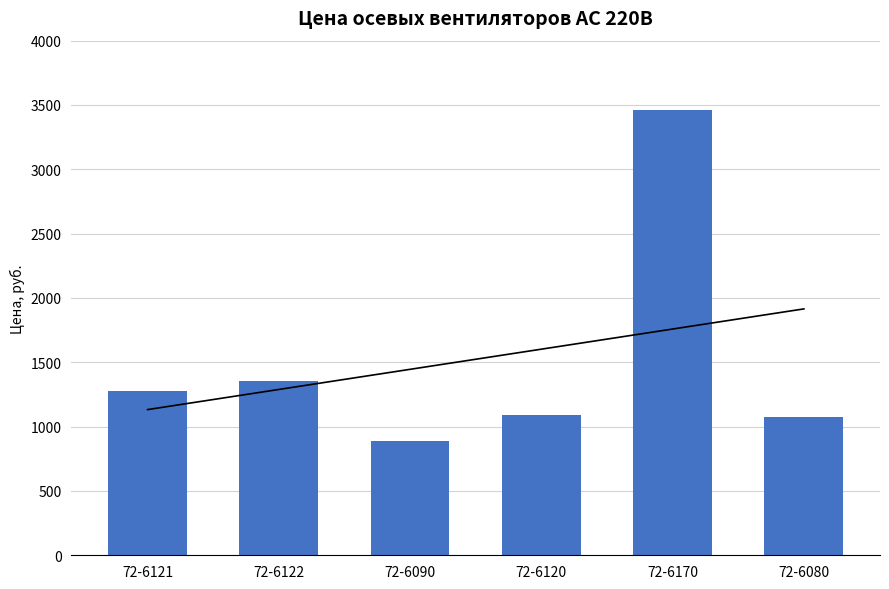

What is the sum of all values?

9142.4